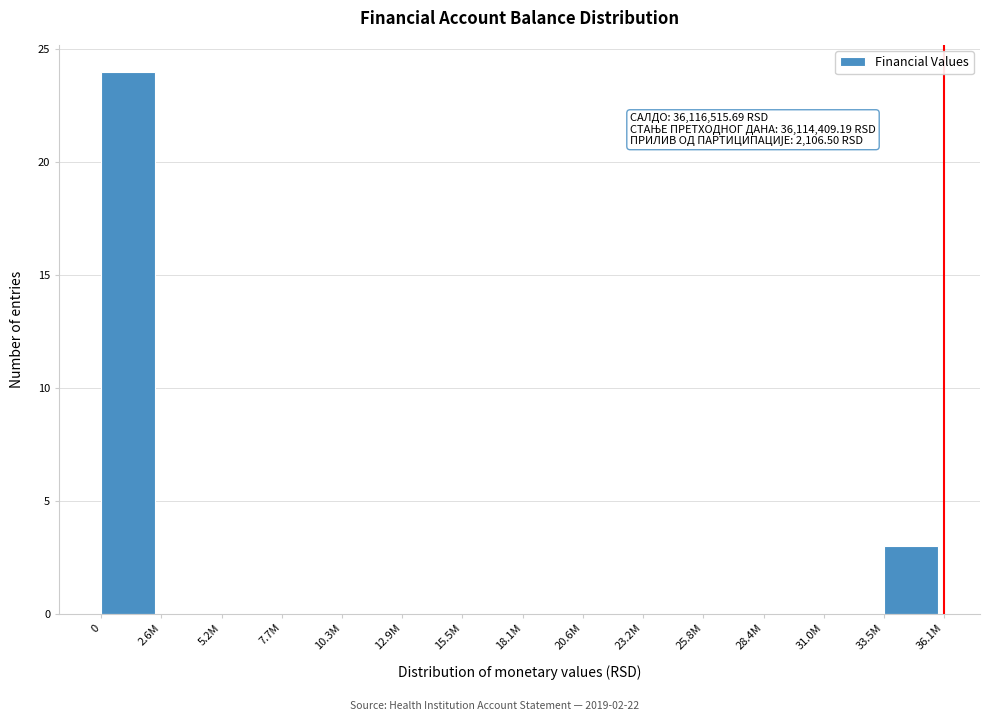

The value at 20.6M is 0. True or false?

True